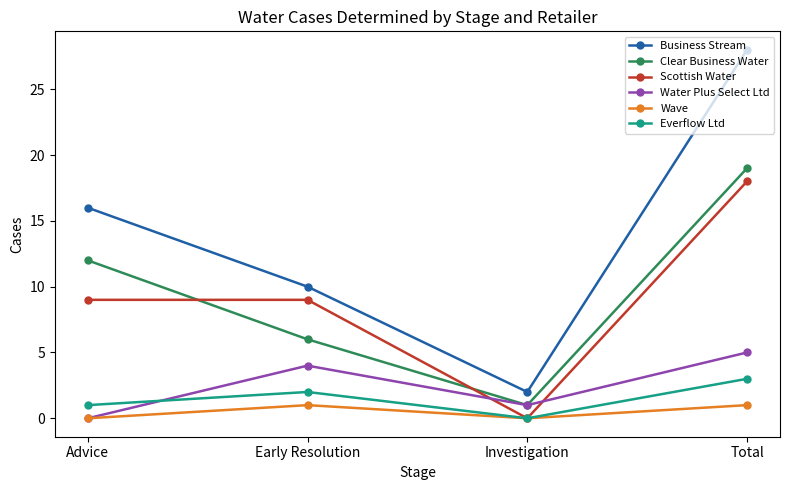

Which series has the largest range (max minus min)?

Business Stream